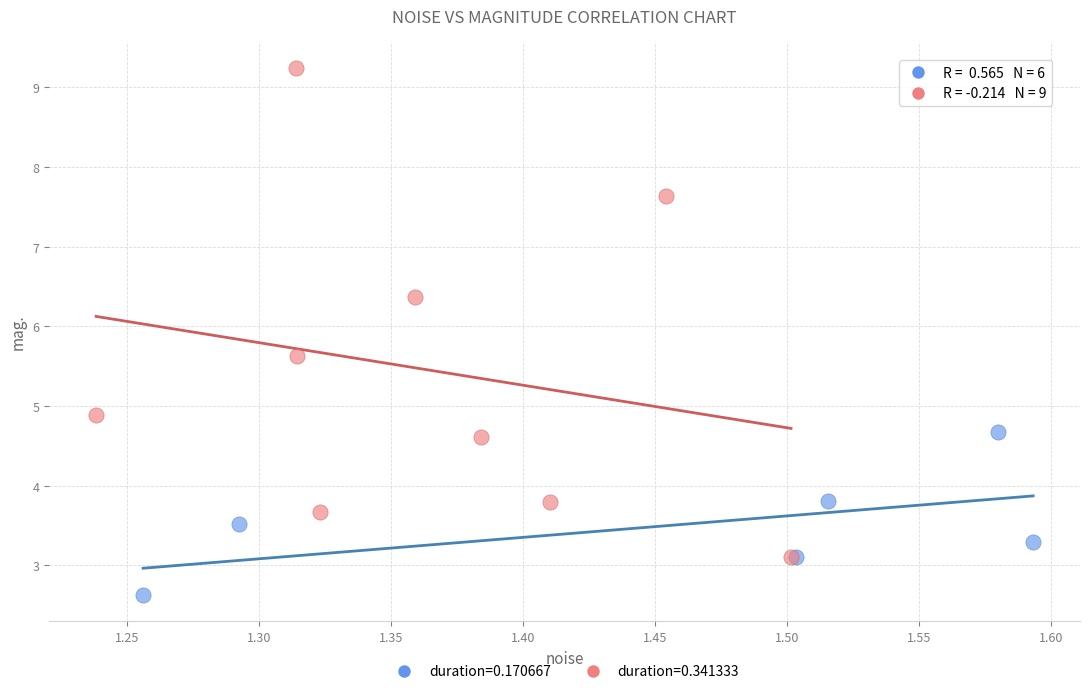

Which series contains the lowest Y value?

duration=0.170667